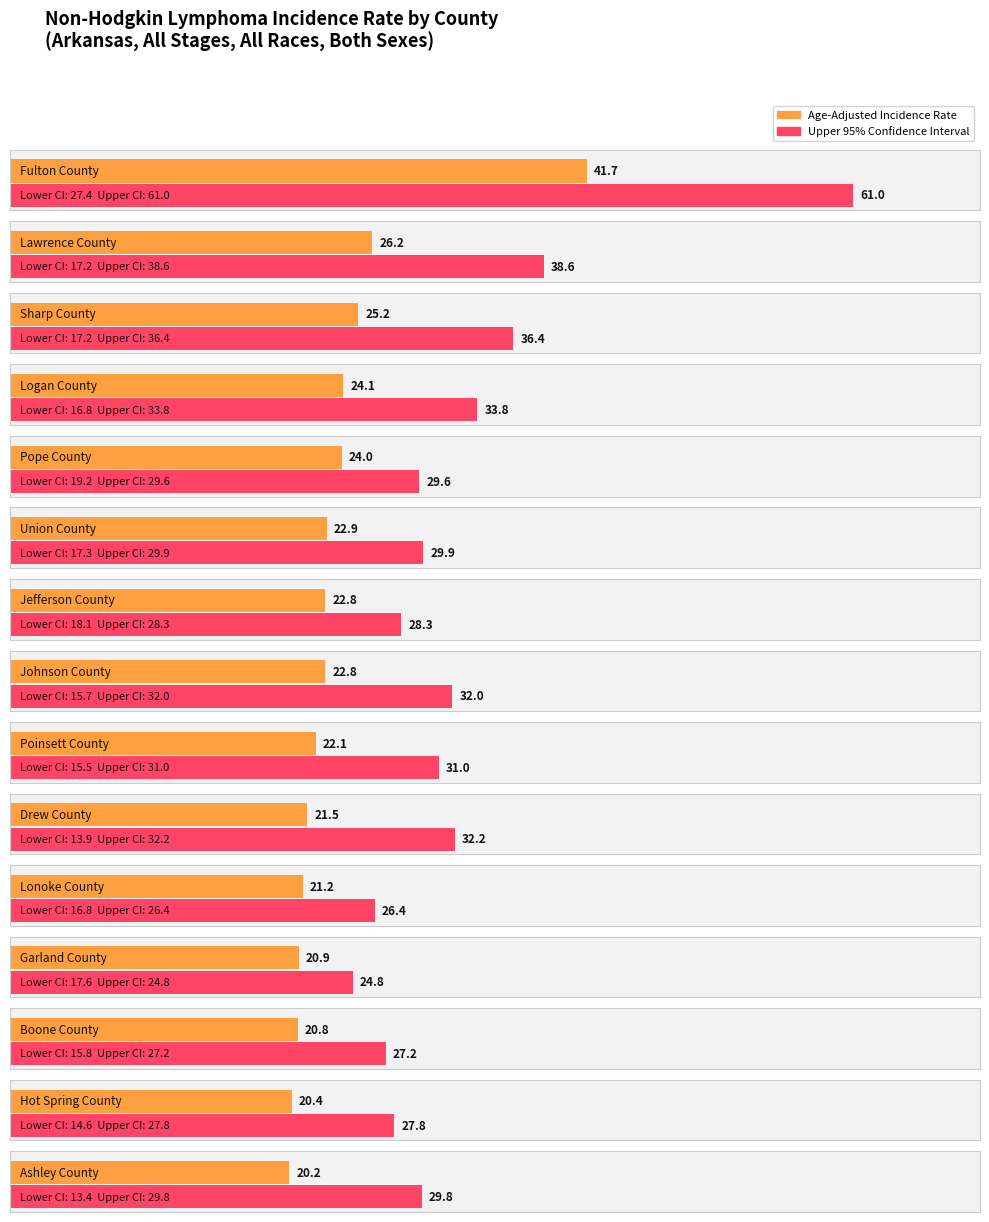

What is the value of the 10th bar from the left?

21.5